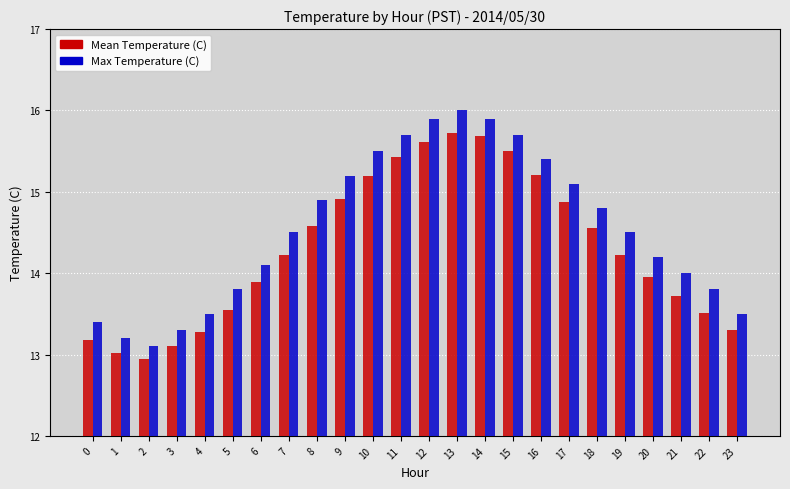

List the series in order of their peak value, highest first.

Max Temperature (C), Mean Temperature (C)